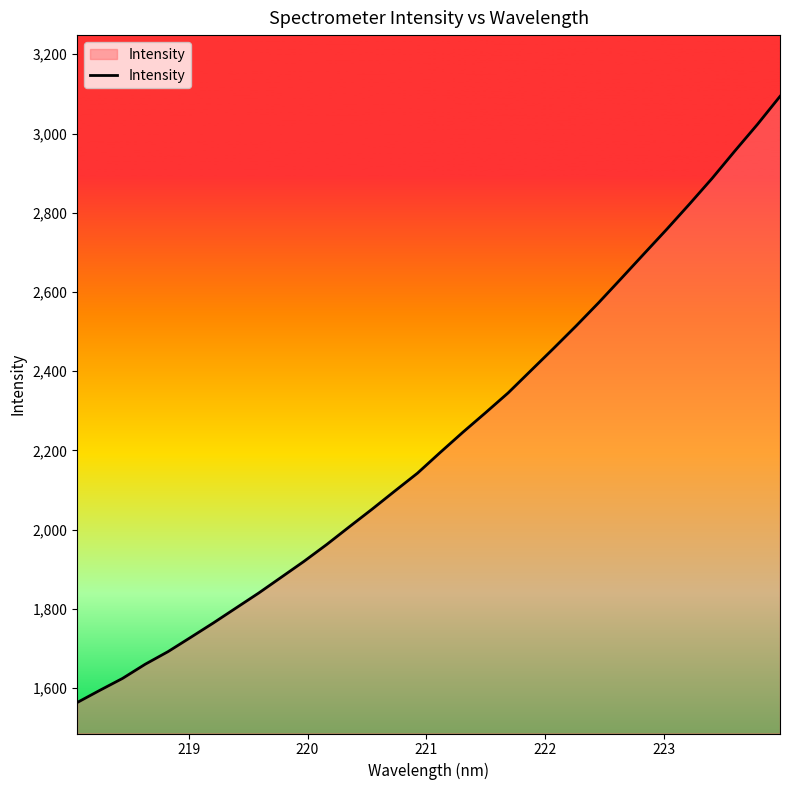

What is the difference between the maximum and minimum values?

1530.3